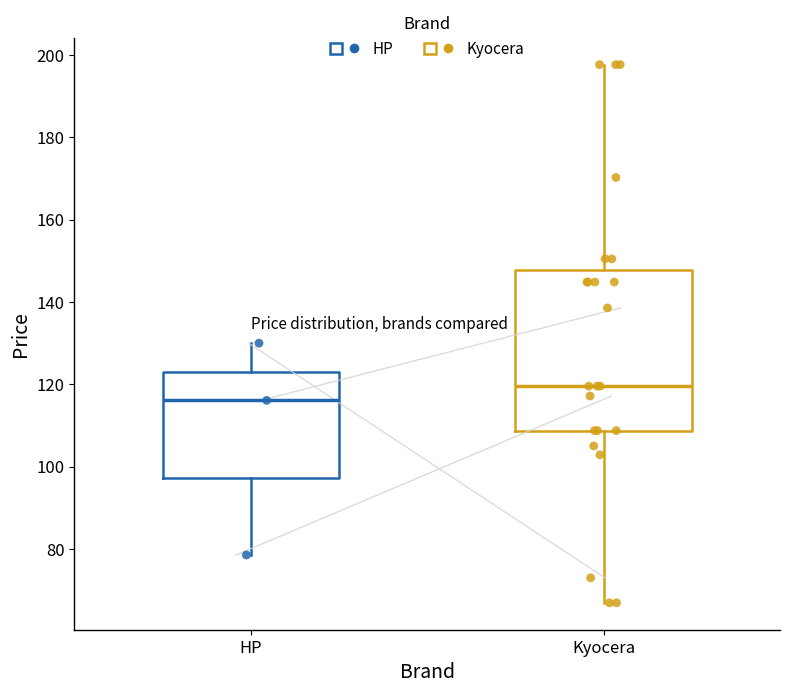

Where is the lower edge of the box for Kyocera on the y-axis? The values are not printed on the chart, so give them approximately, as read against the axis.

108